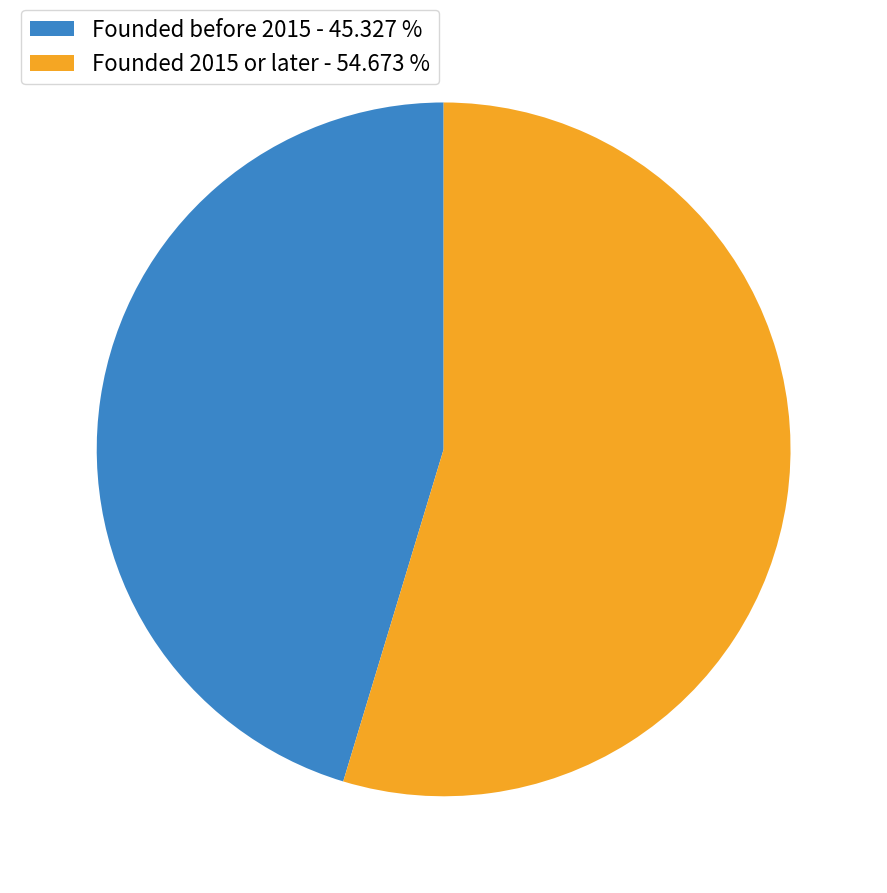

What is the largest slice in the pie chart?

Founded 2015 or later - 54.673 %